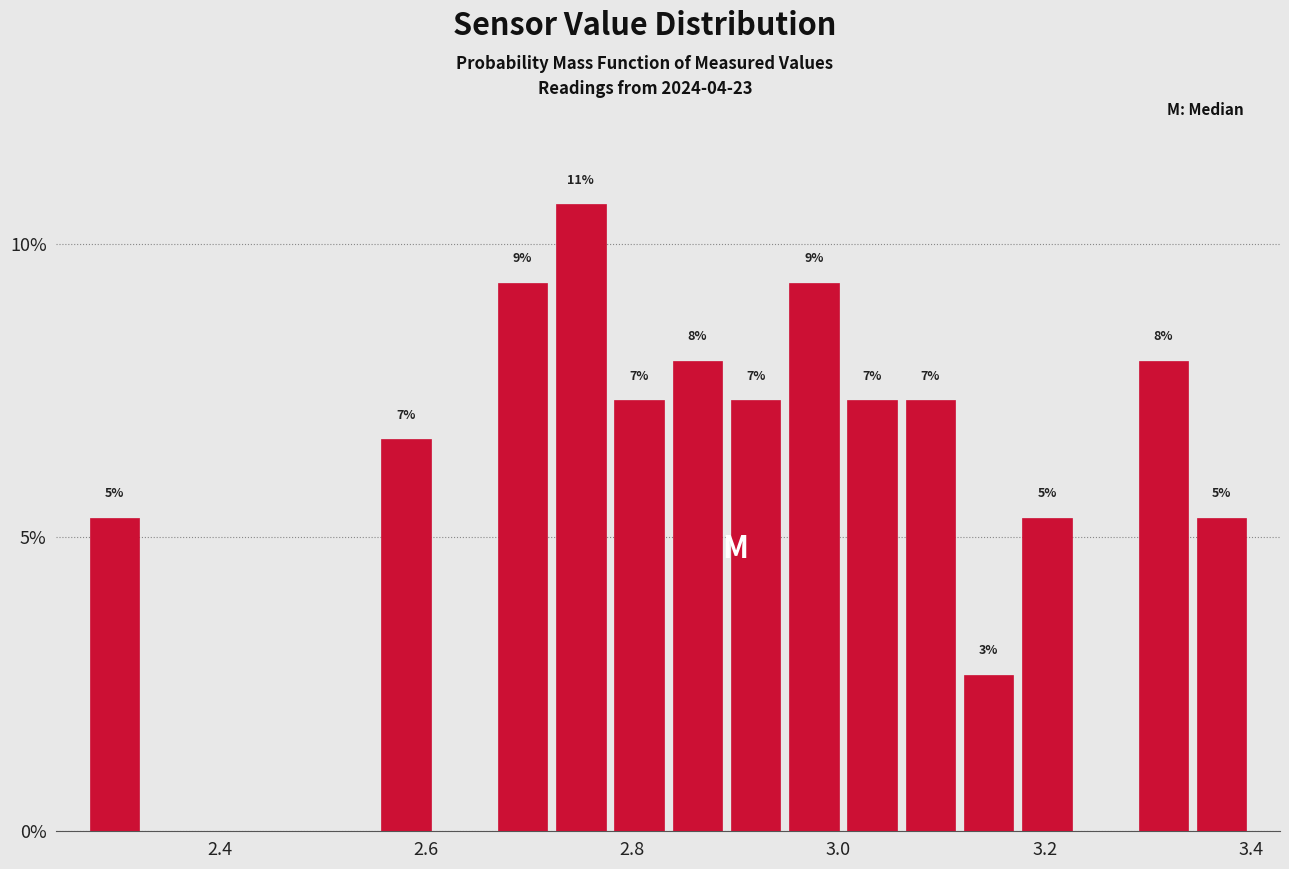

Read against the x-axis, roughly where is the centre of the tallest bar?

2.76